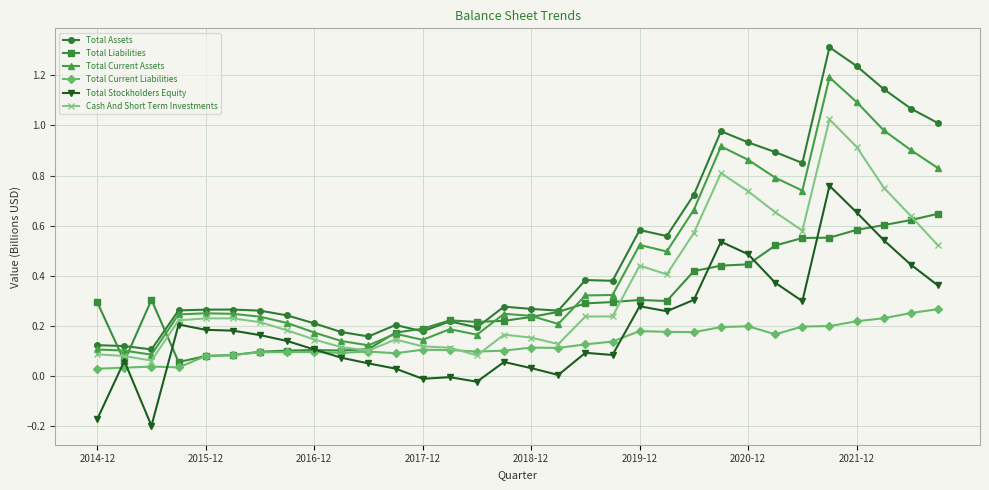

Which series has the largest range (max minus min)?

Total Assets